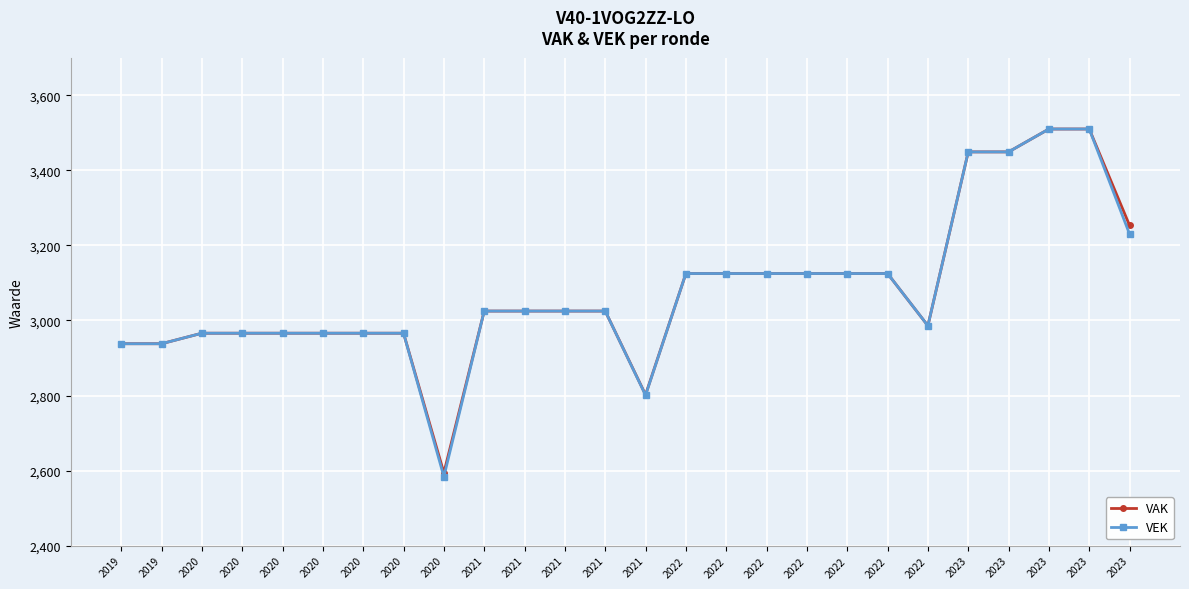

At which label does VAK reach its peak?

2023